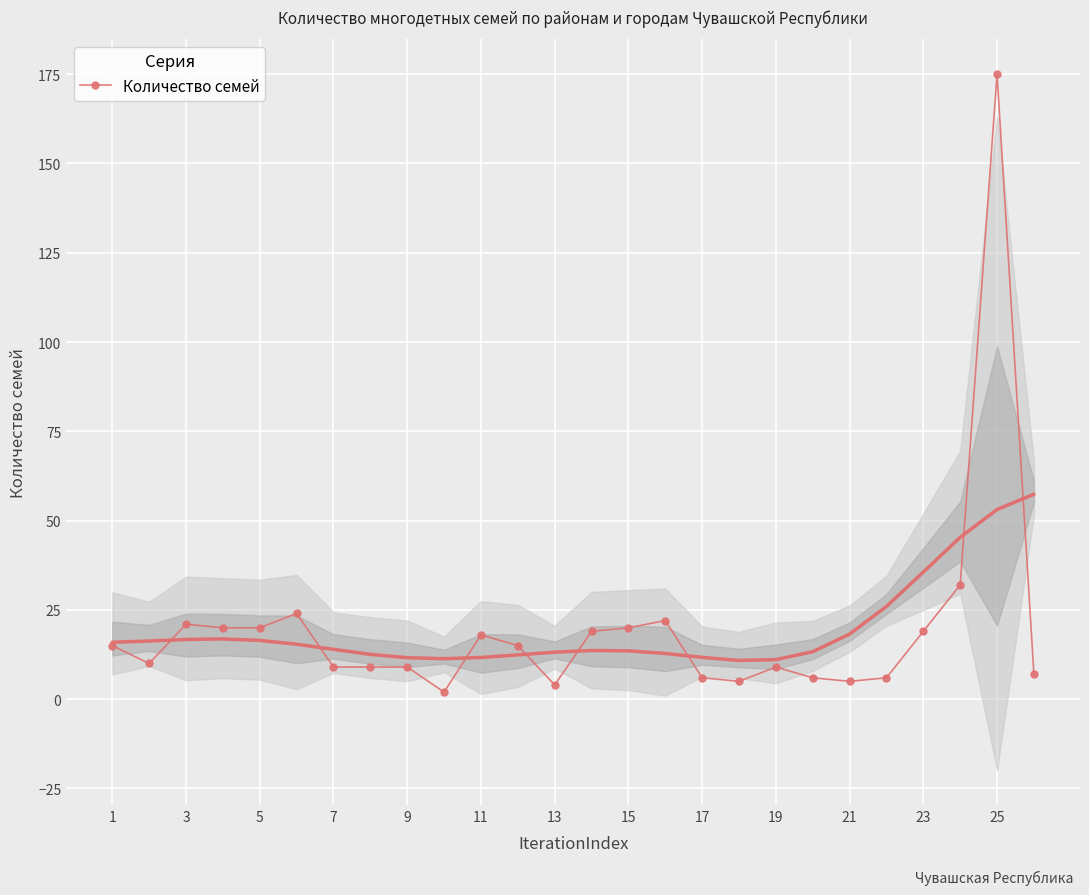

Which category has the highest value in the Количество семей series?

25